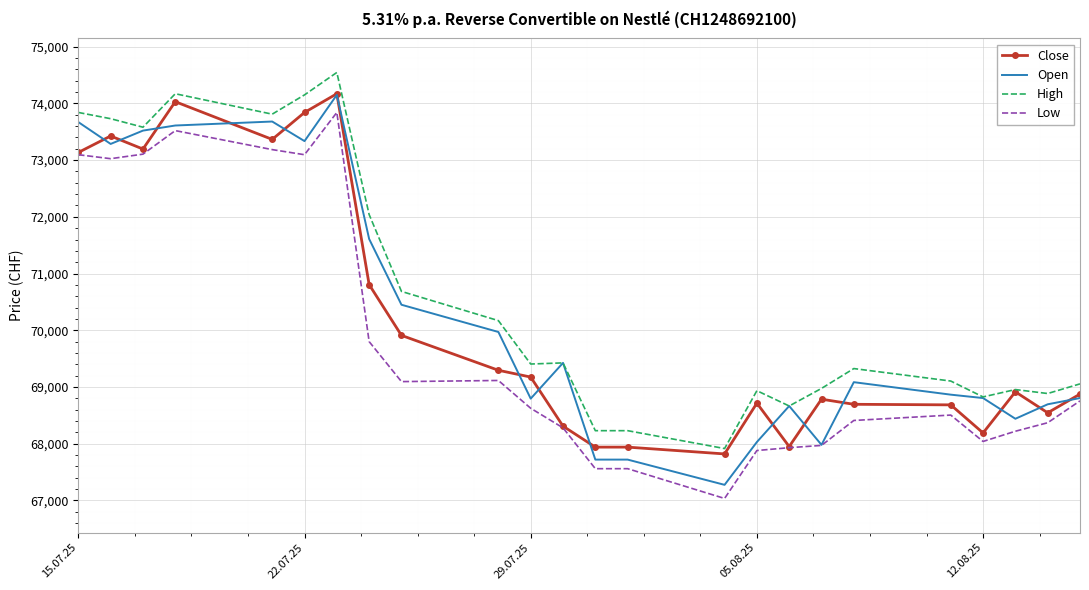

Which series has the largest total across all categories?

High